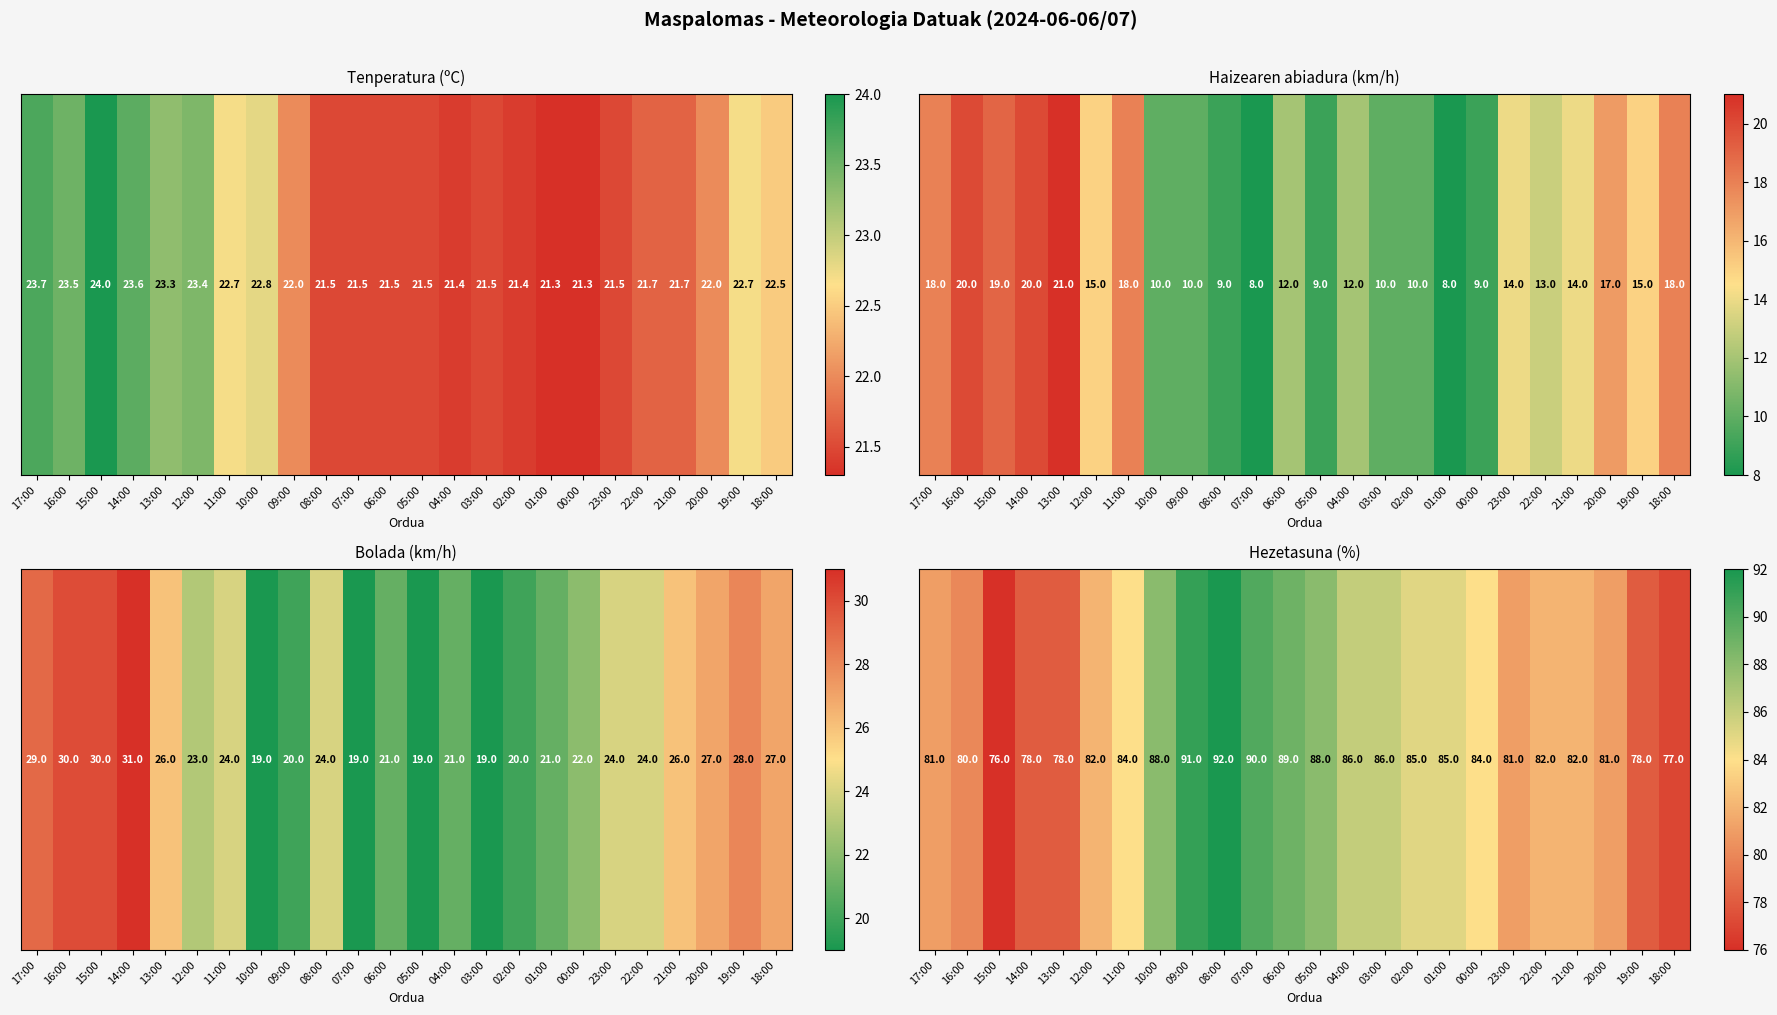

How many values are below 84?

12